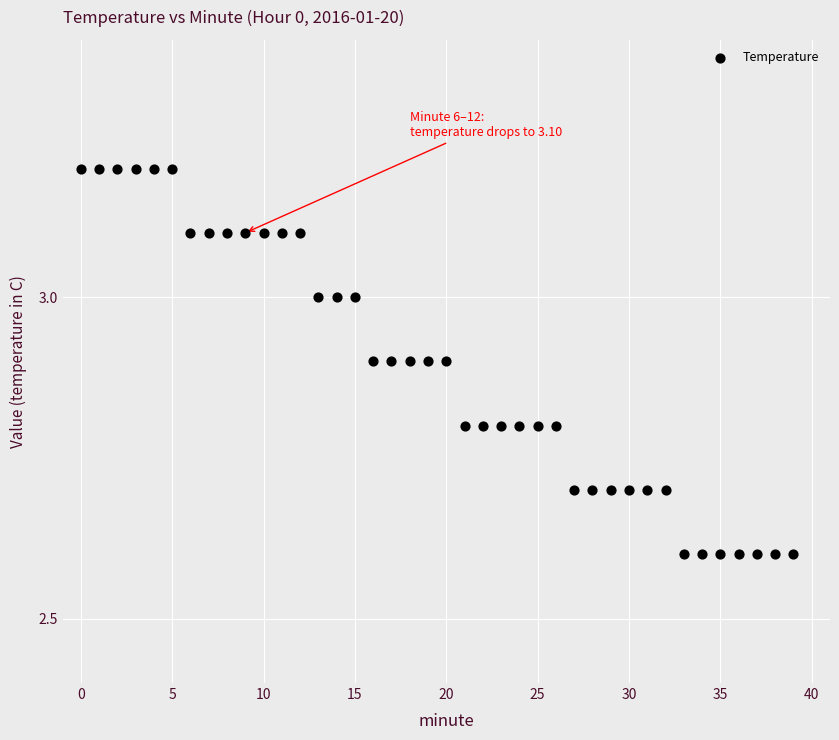

What is the range of Y values (max minus min)?

0.6